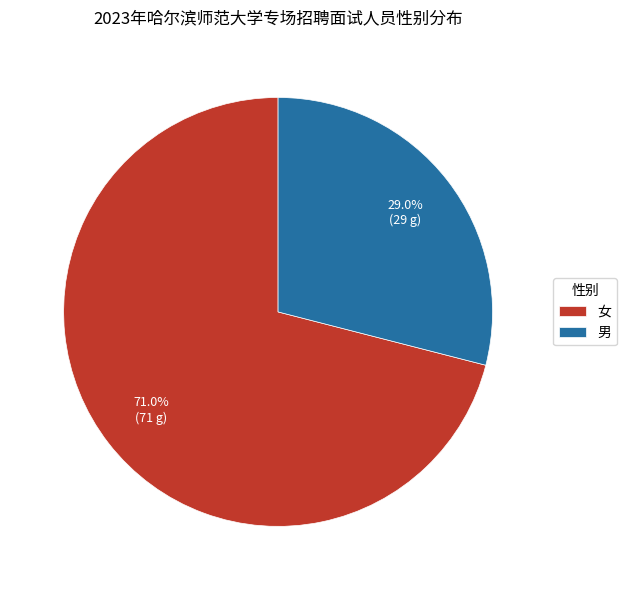

To the nearest percent, what is the difference between the largest and smallest slice percentages?

42%